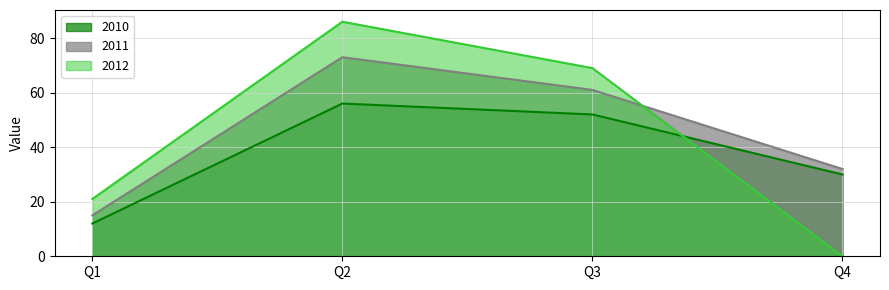

Is it true that 2012 equals 9 at Q1?

False